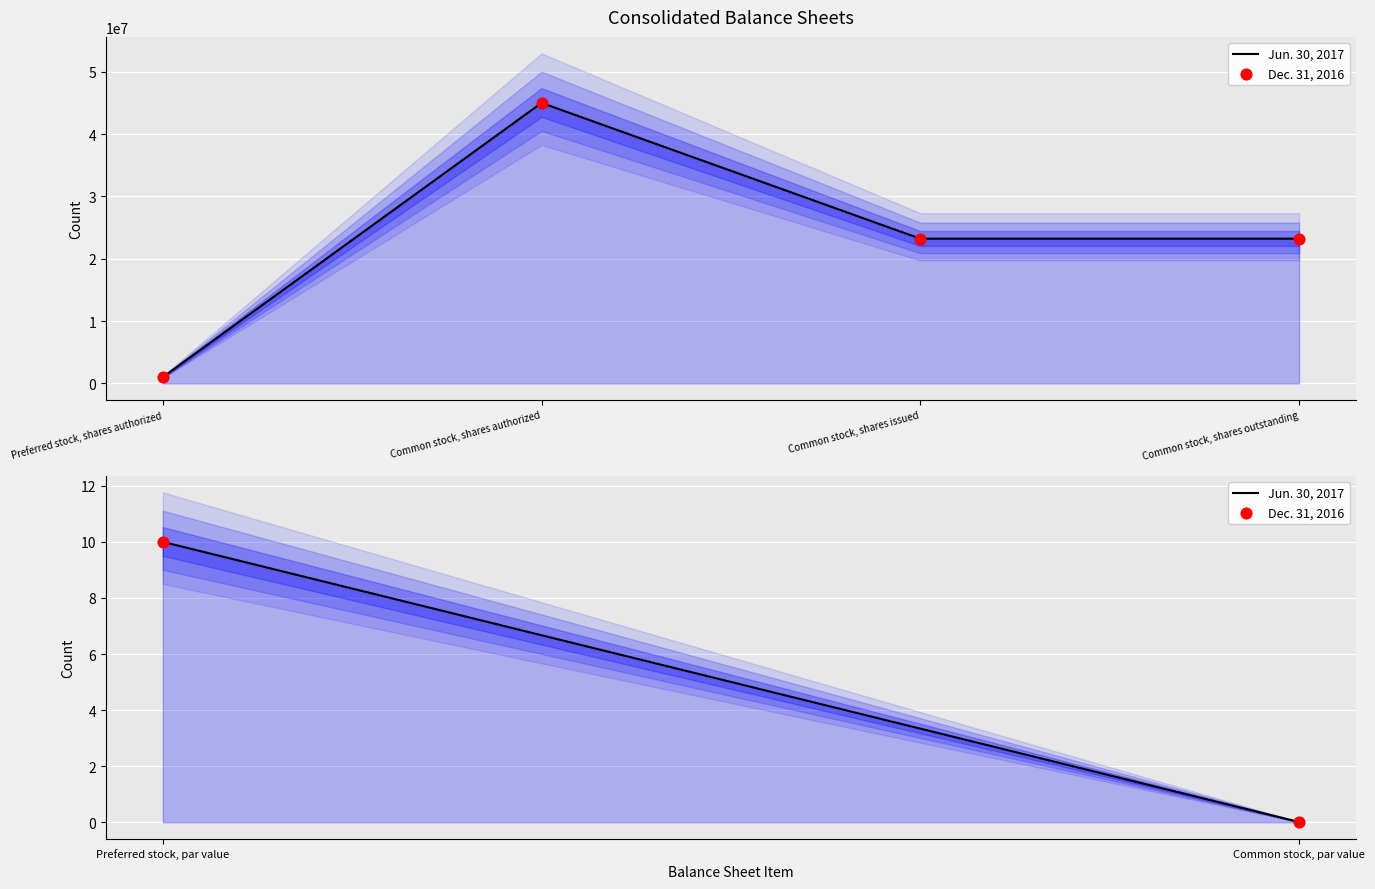

Is the value of Jun. 30, 2017 at Common stock, par value greater than the value of Dec. 31, 2016 at Common stock, par value?

No